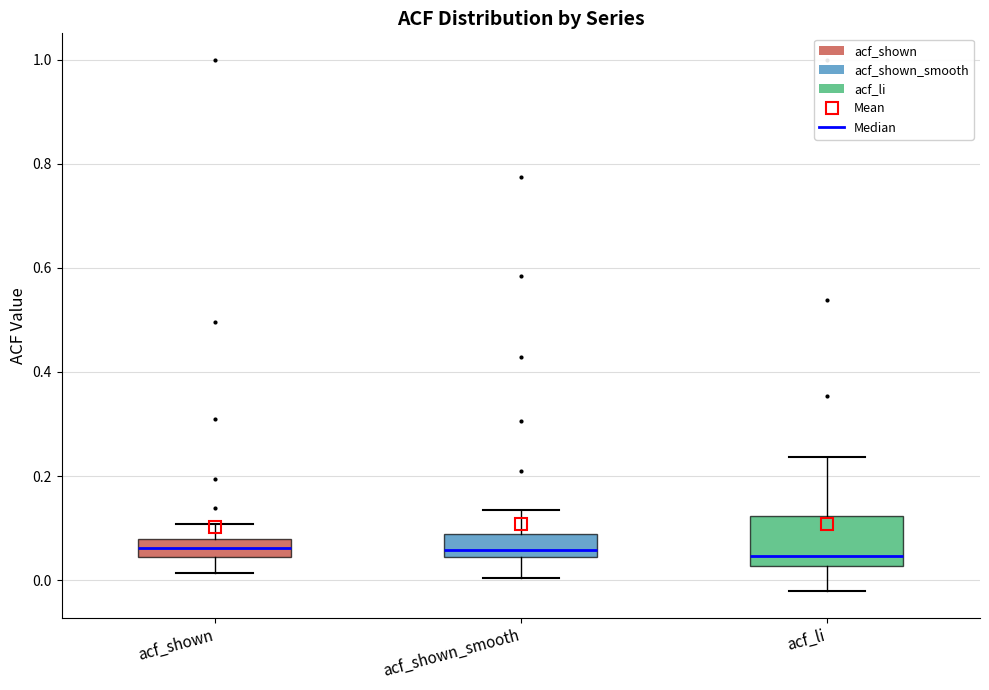

Reading left to right, read every box against the y-axis: the position of its median line, the range the box covers, and the ends of its whiskers. The values are not printed on the chart, so give them approximately, as read against the axis.

acf_shown: median 0.06, box 0.04 to 0.08, whiskers 0.02 to 0.10
acf_shown_smooth: median 0.06, box 0.04 to 0.08, whiskers 0.00 to 0.14
acf_li: median 0.04, box 0.02 to 0.12, whiskers -0.02 to 0.24